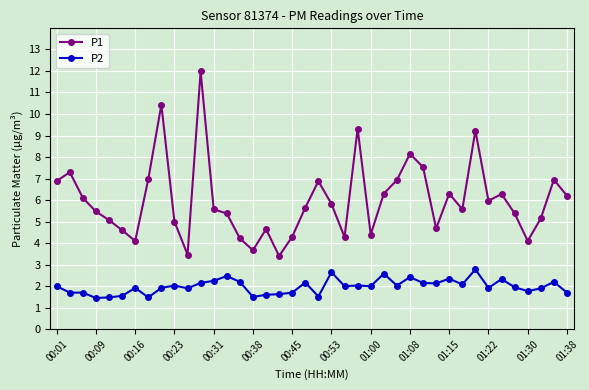

What is the difference between the maximum and minimum values in the P2 series?

1.3